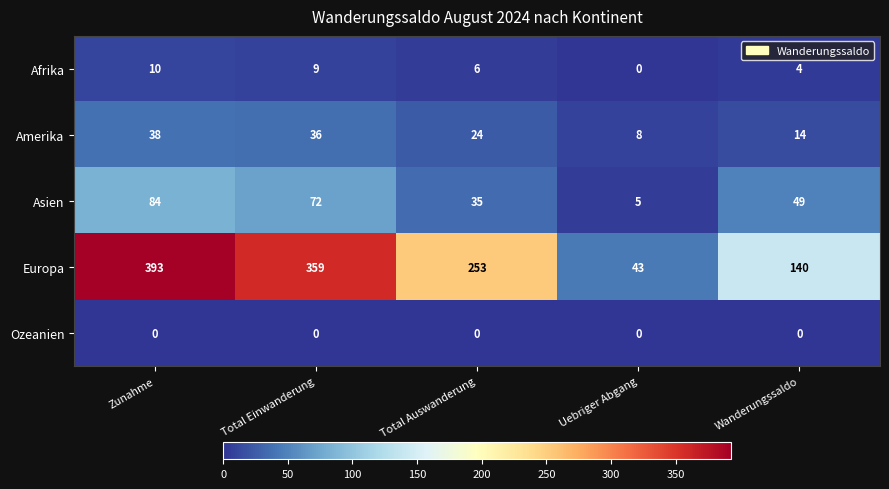

List the series in order of their peak value, lowest first.

Ozeanien, Afrika, Amerika, Asien, Europa